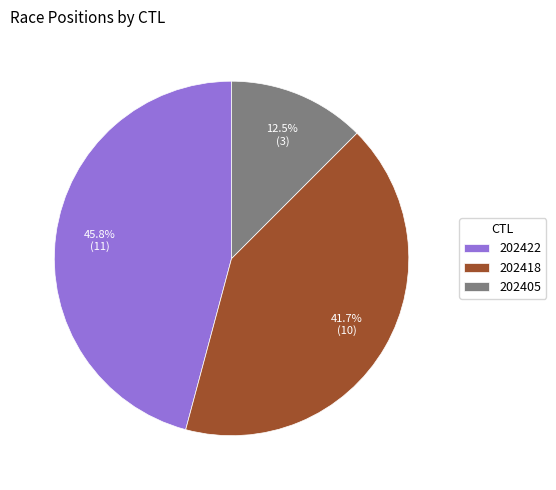

Rank the categories by value from lowest to highest.

202405, 202418, 202422